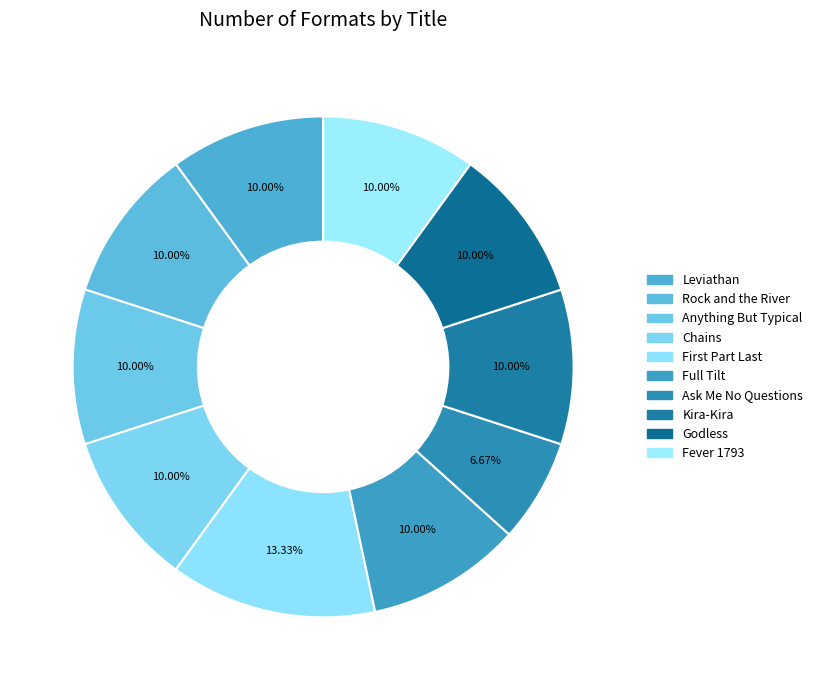

Is it true that Kira-Kira is 10% of the pie?

True